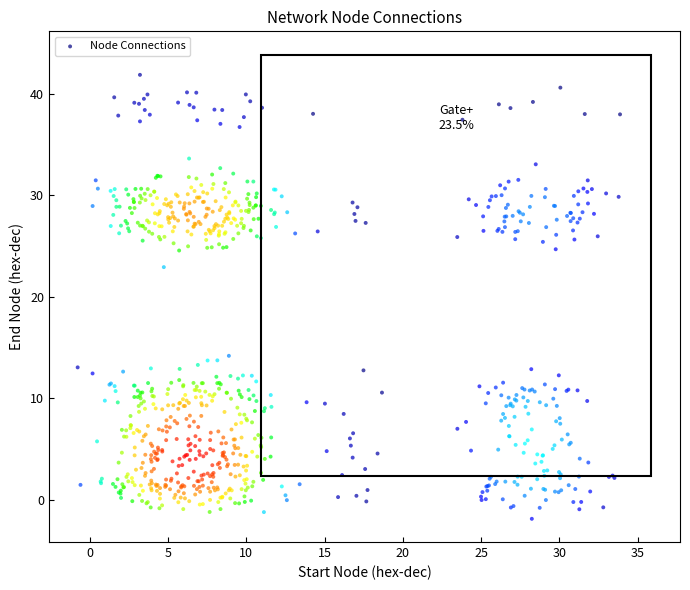

What is the range of Y values (max minus min)?

43.8